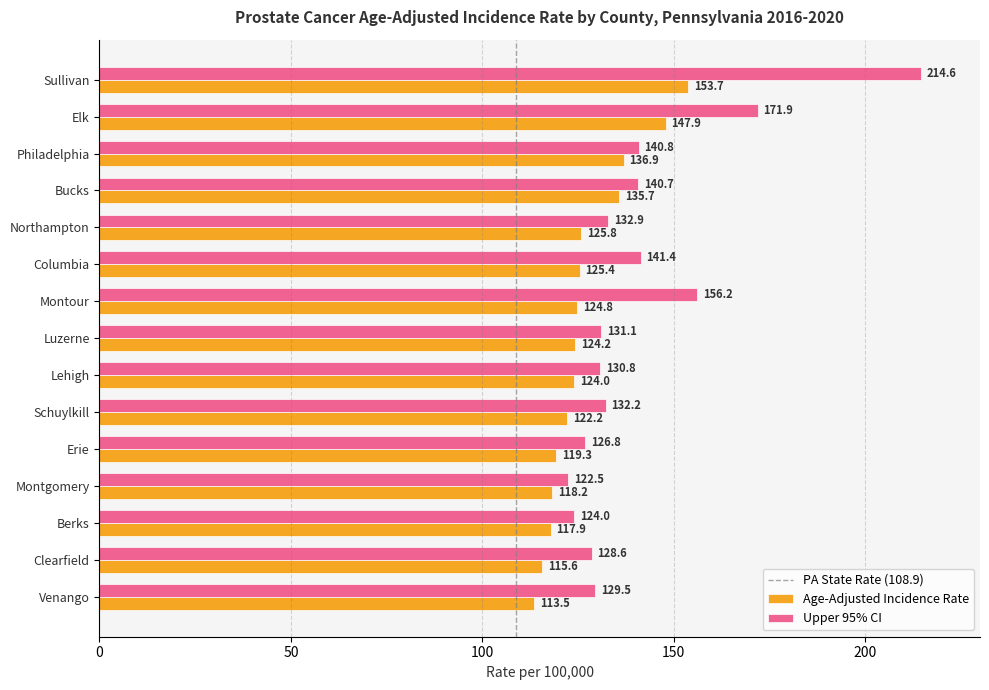

The Age-Adjusted Incidence Rate series shows 212.2 at Philadelphia. True or false?

False